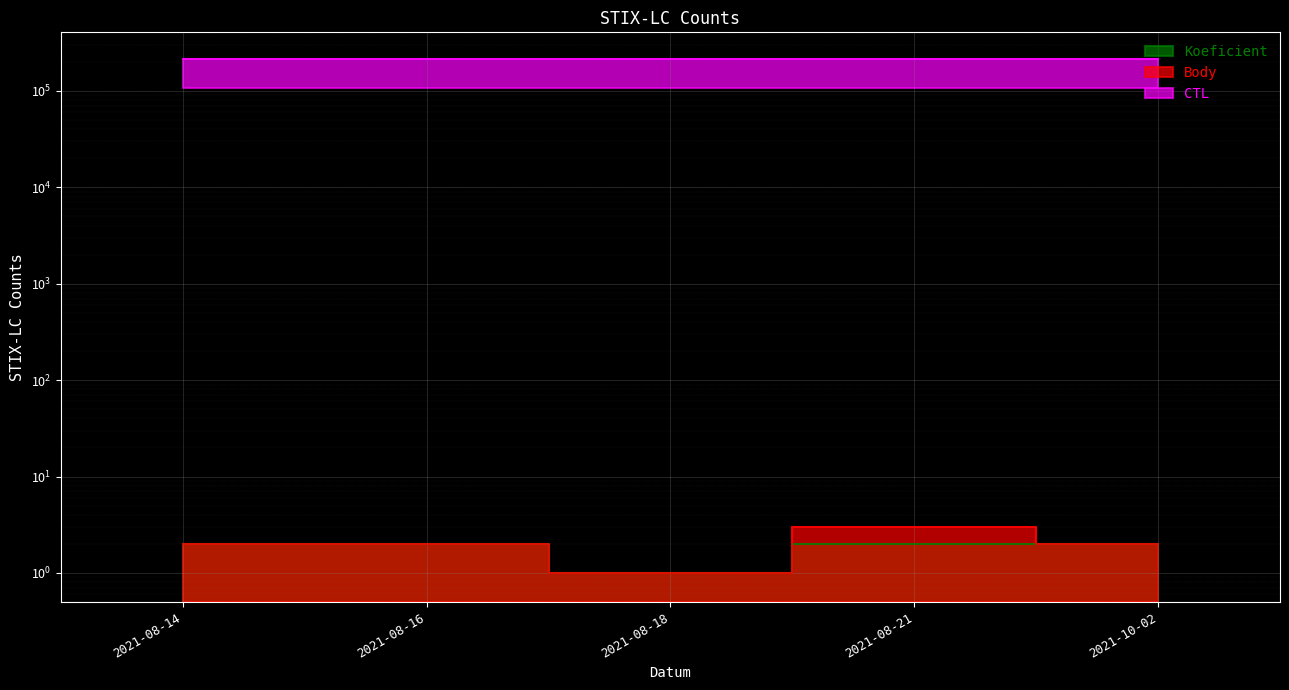

What is the approximate value of CTL at 2021-10-02, to the nearest 10?

211630